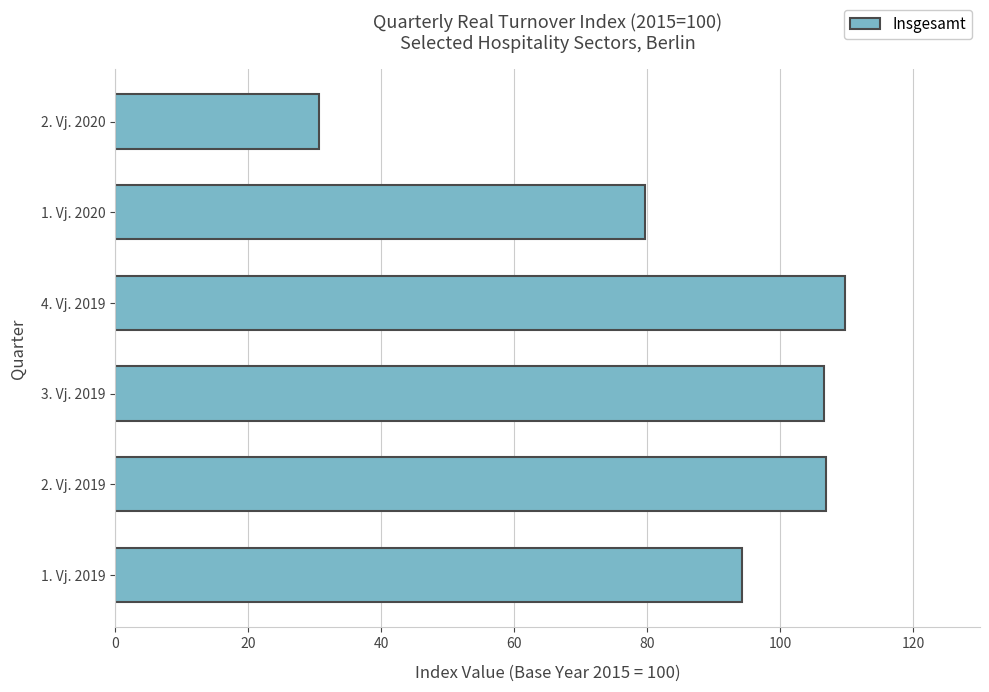

What value does the data have at 1. Vj. 2020?

79.6